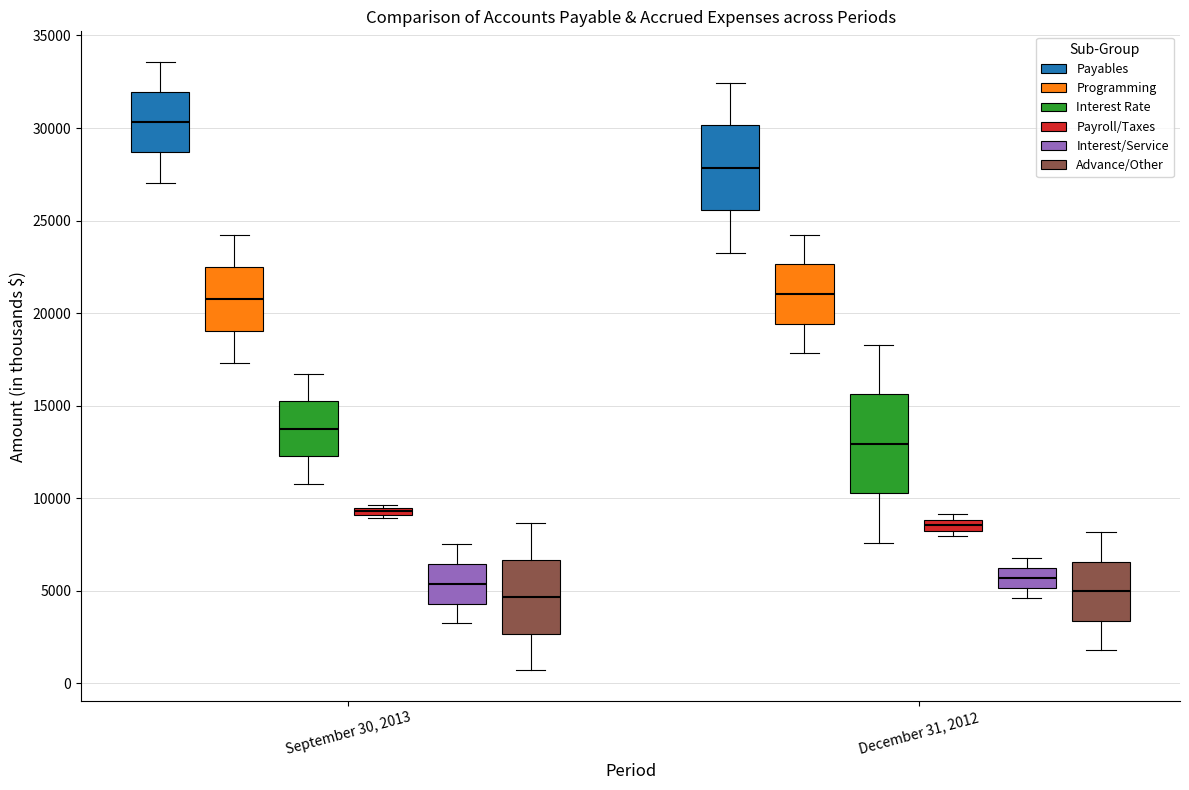

Where is the lower edge of the box for December 31, 2012 (Payables) on the y-axis? The values are not printed on the chart, so give them approximately, as read against the axis.

25500